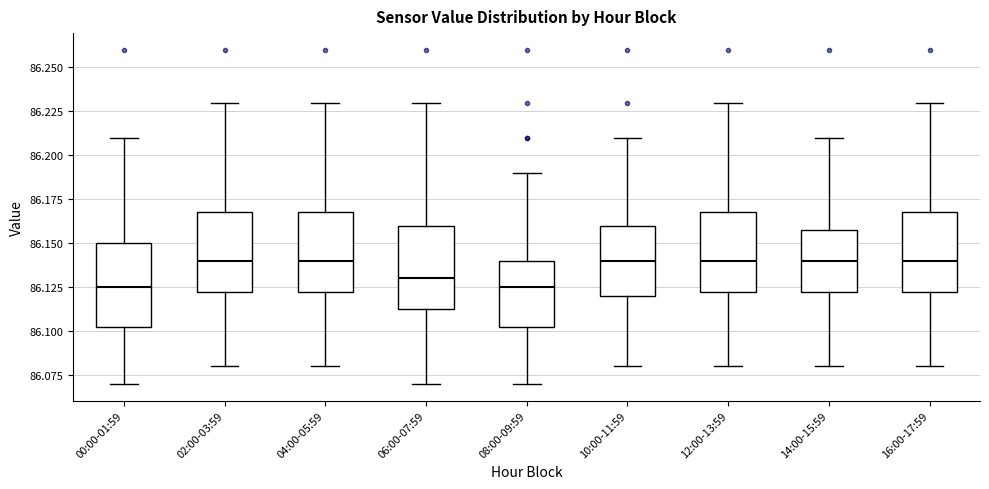

Reading left to right, transcribe this box plot: for each box, give where its median line is, the range the box spans, and where its two whiskers end, as read against the y-axis. The values are not printed on the chart, so give them approximately, as read against the axis.

00:00-01:59: median 86.125, box 86.105 to 86.150, whiskers 86.070 to 86.210
02:00-03:59: median 86.140, box 86.125 to 86.170, whiskers 86.080 to 86.230
04:00-05:59: median 86.140, box 86.125 to 86.170, whiskers 86.080 to 86.230
06:00-07:59: median 86.130, box 86.115 to 86.160, whiskers 86.070 to 86.230
08:00-09:59: median 86.125, box 86.105 to 86.140, whiskers 86.070 to 86.190
10:00-11:59: median 86.140, box 86.120 to 86.160, whiskers 86.080 to 86.210
12:00-13:59: median 86.140, box 86.125 to 86.170, whiskers 86.080 to 86.230
14:00-15:59: median 86.140, box 86.125 to 86.160, whiskers 86.080 to 86.210
16:00-17:59: median 86.140, box 86.125 to 86.170, whiskers 86.080 to 86.230